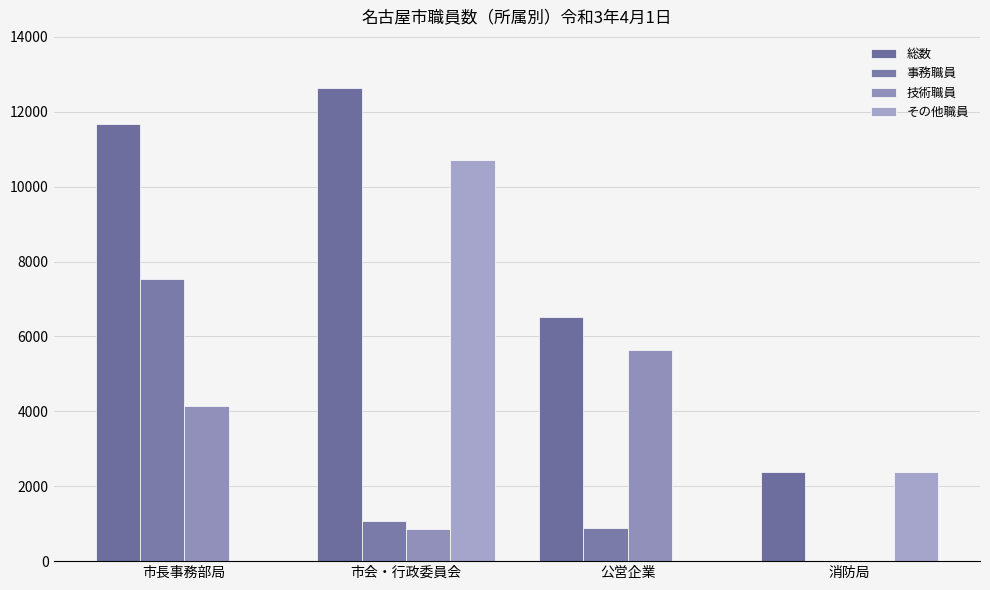

What is the average value of the その他職員 series?

3276